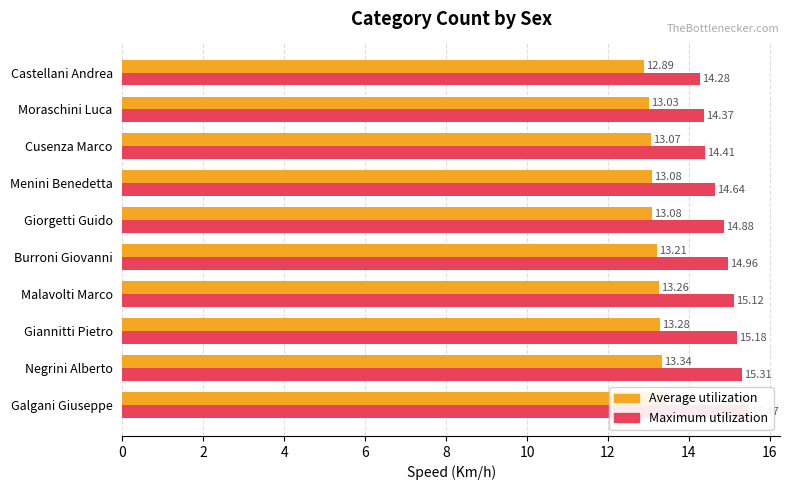

What are all the series names shown in the legend?

Average utilization, Maximum utilization